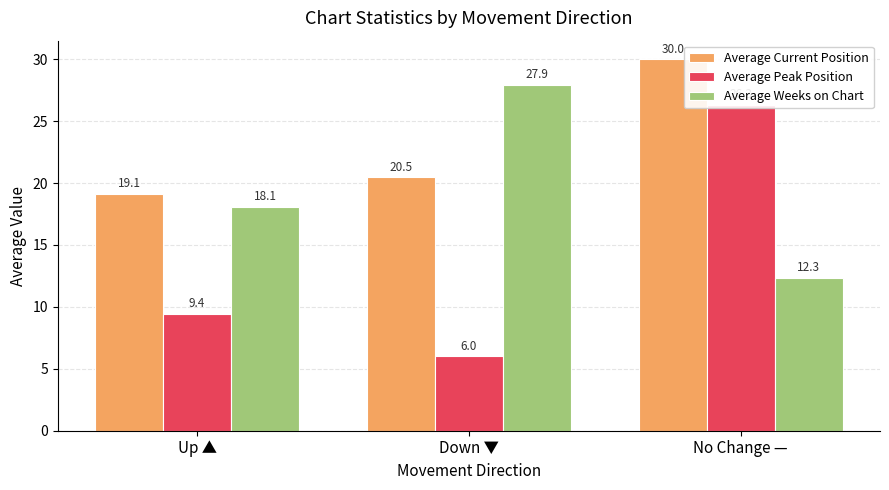

At No Change —, list the series in order from smallest to largest.

Average Weeks on Chart, Average Peak Position, Average Current Position